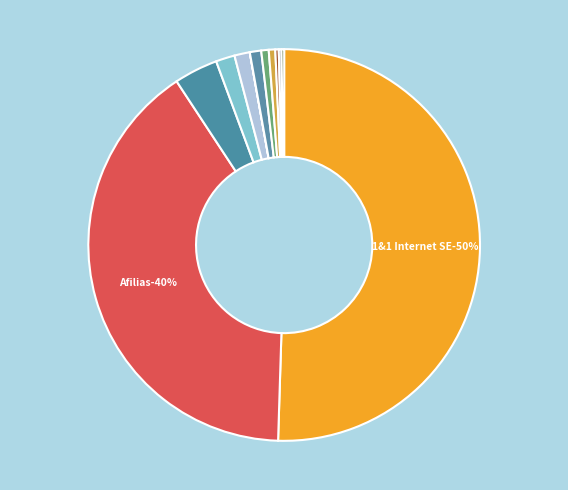

Which has a higher value, Above.com Pty Ltd. or Alpnames Limited?

Alpnames Limited